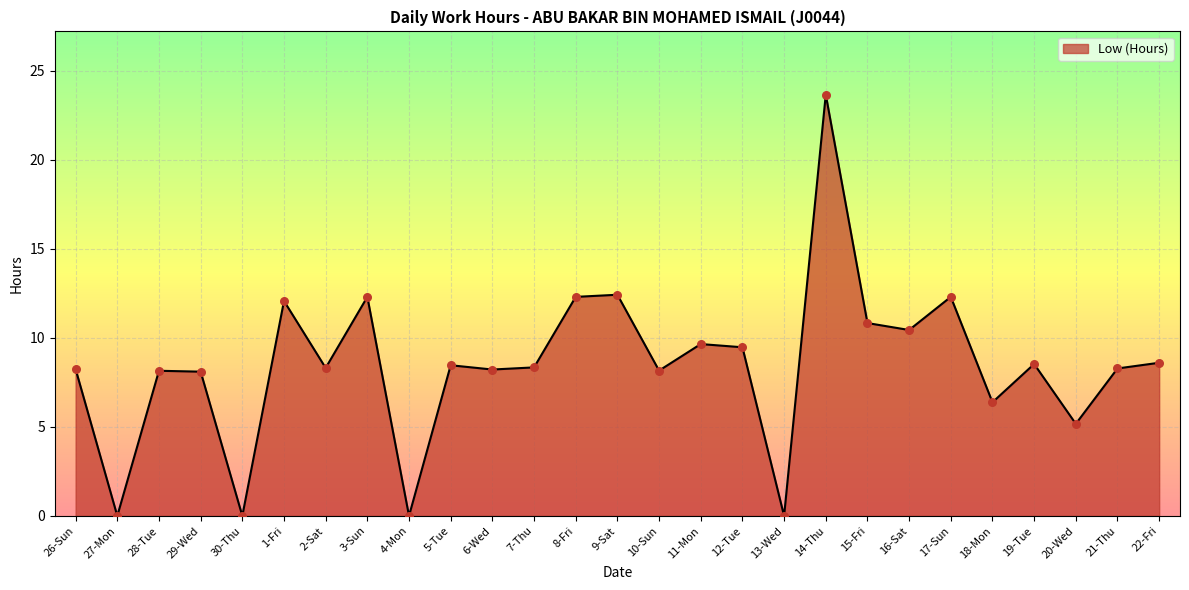

Approximately how many times larger is the value at 6-Wed compared to 28-Tue?

1.0